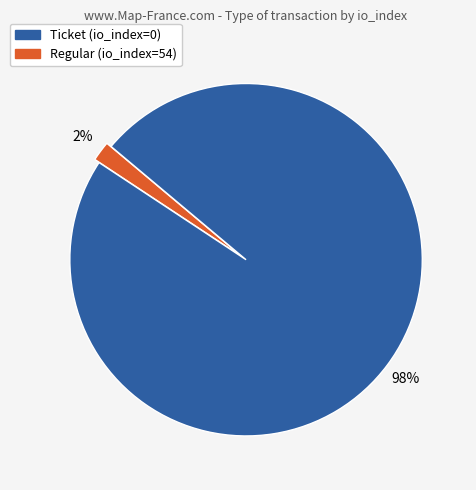

To the nearest percent, what is the combined percentage of Regular (io_index=54) and Ticket (io_index=0)?

100%